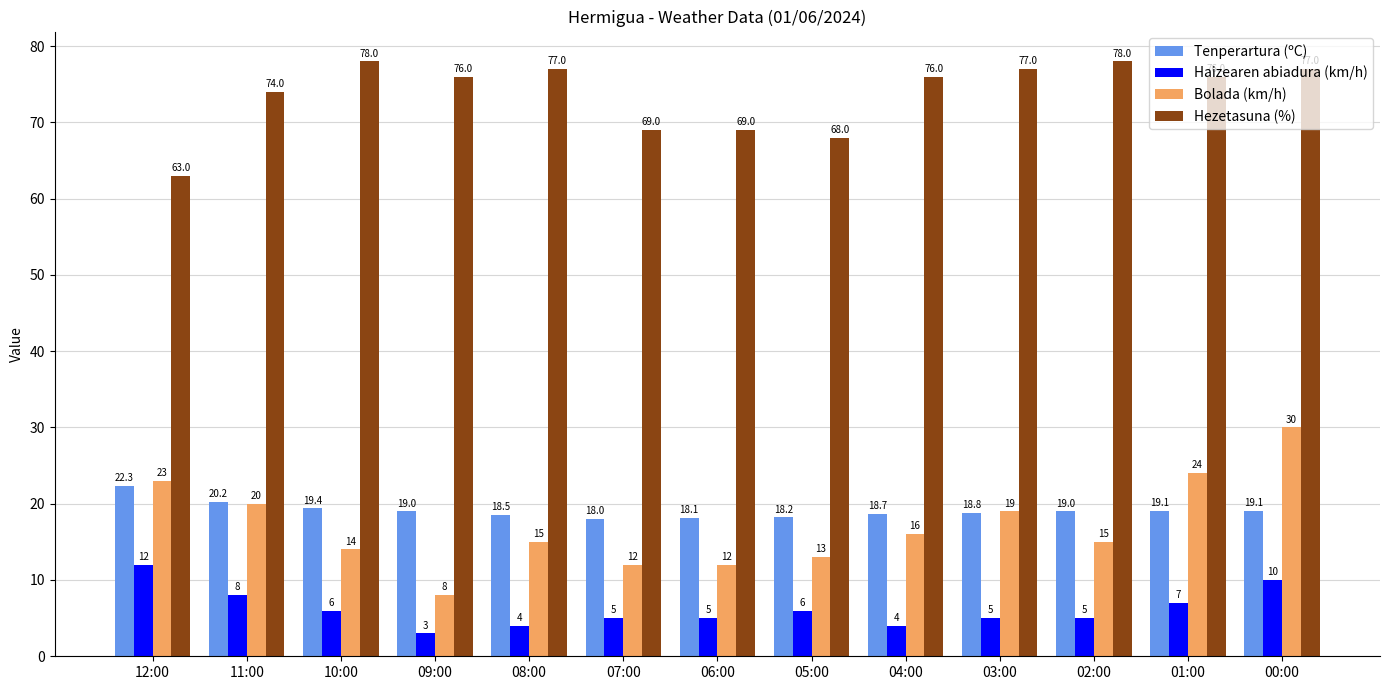

What is the difference between the second highest and second lowest values in the Bolada (km/h) series?

12.0